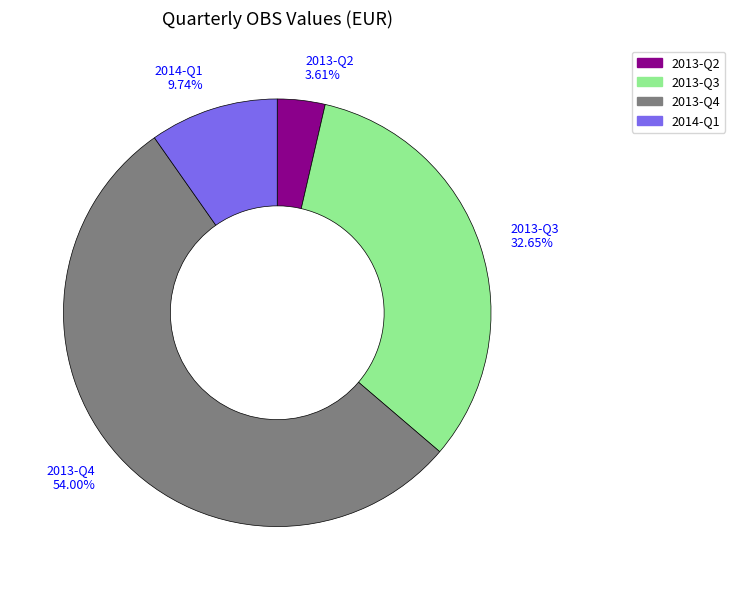

Between 2013-Q2 and 2013-Q3, which is larger?

2013-Q3